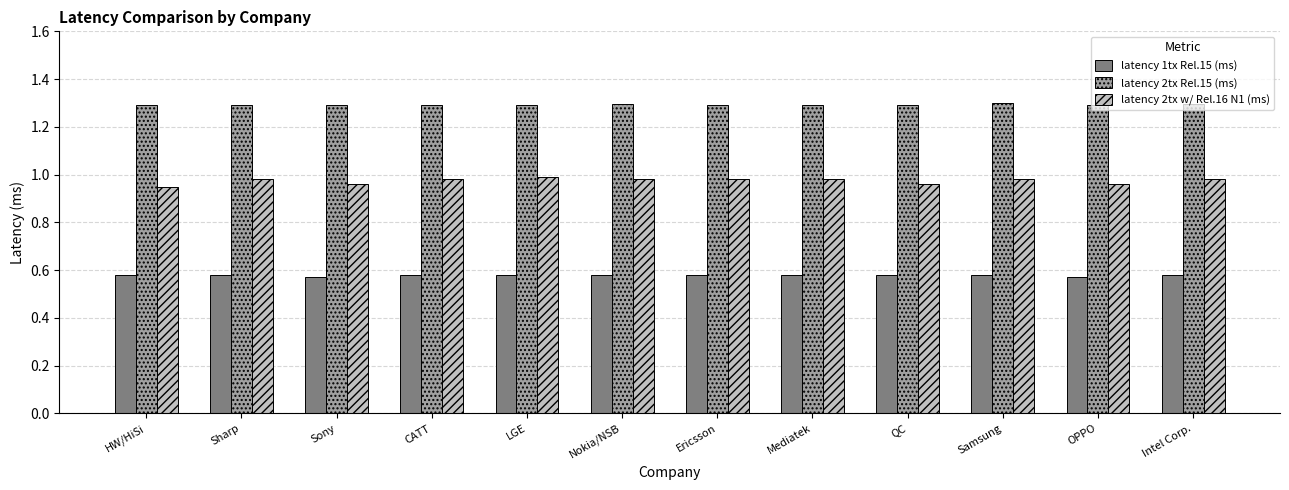

Rank the series by their maximum value, from lowest to highest.

latency 1tx Rel.15 (ms), latency 2tx w/ Rel.16 N1 (ms), latency 2tx Rel.15 (ms)